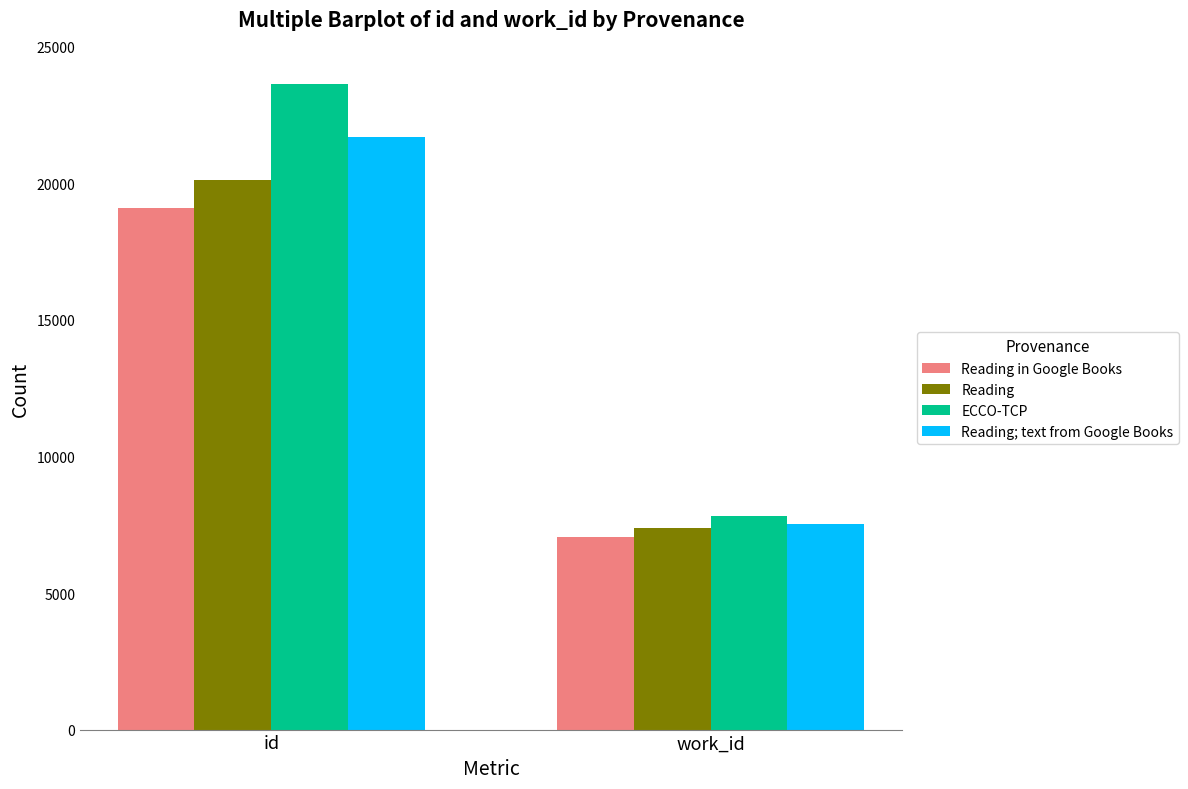

What position from the left is id?

1